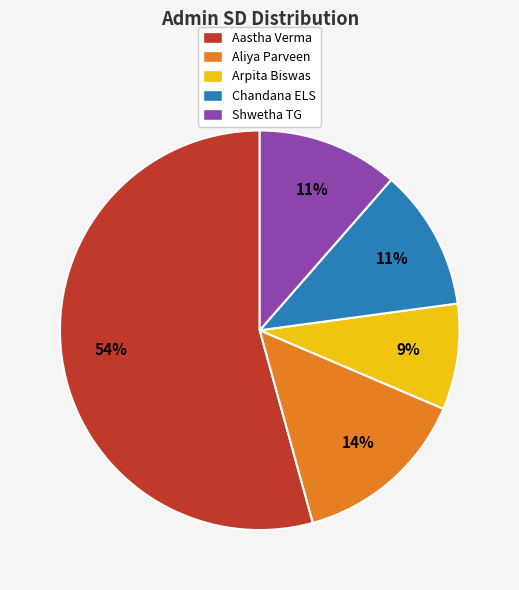

What is the majority slice?

Aastha Verma